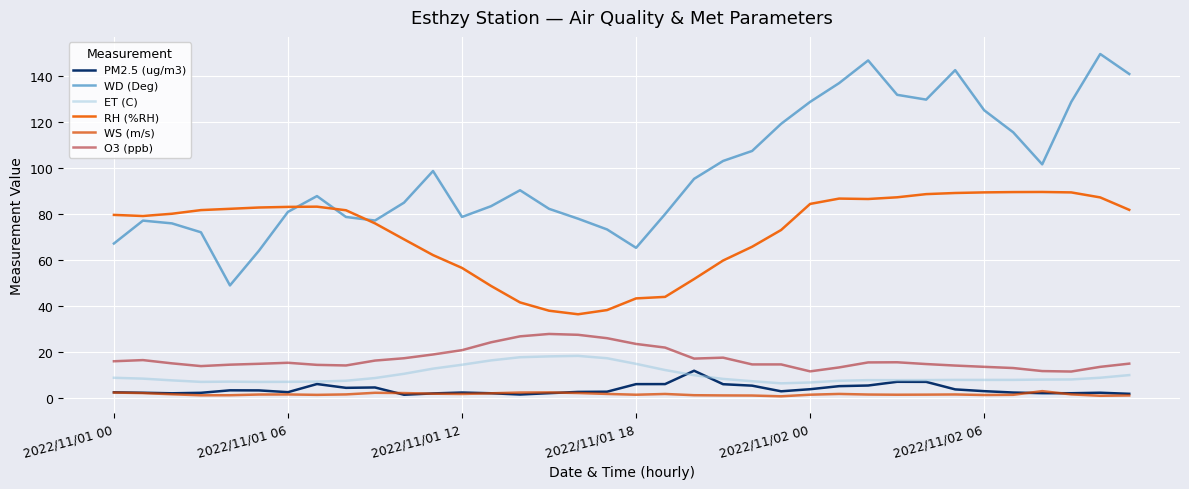

Which series has the largest total across all categories?

WD (Deg)